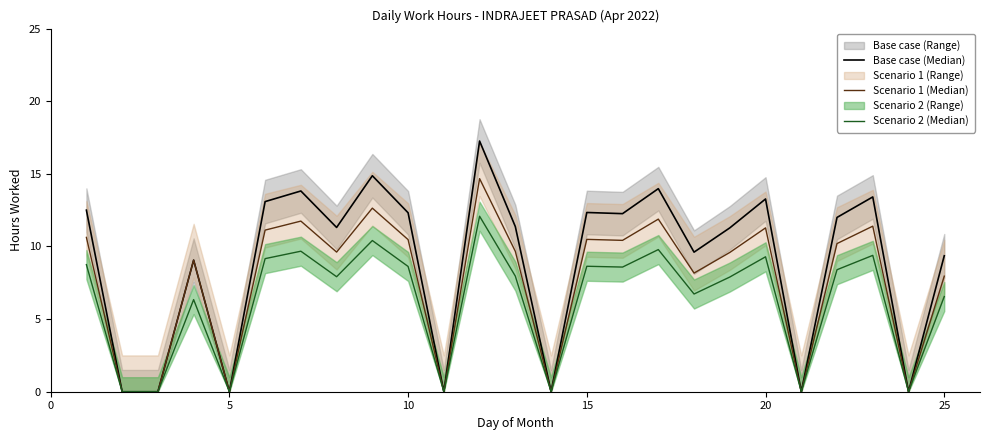

What is the difference between the highest and lowest values at 25?

2.8